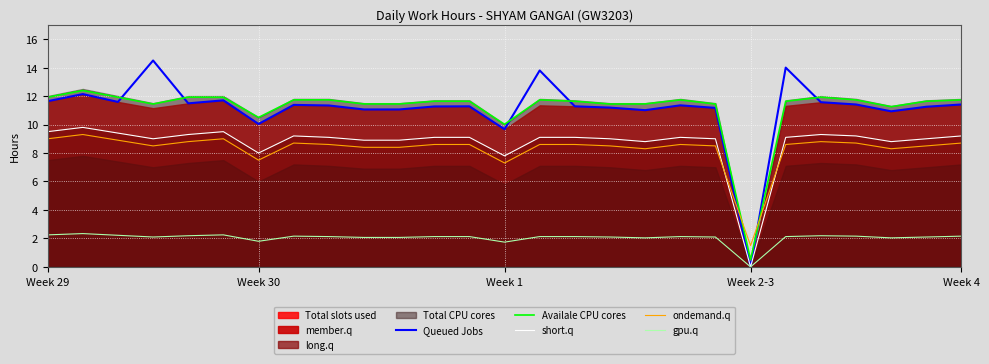

True or false: gpu.q and ondemand.q cross at least once.

False